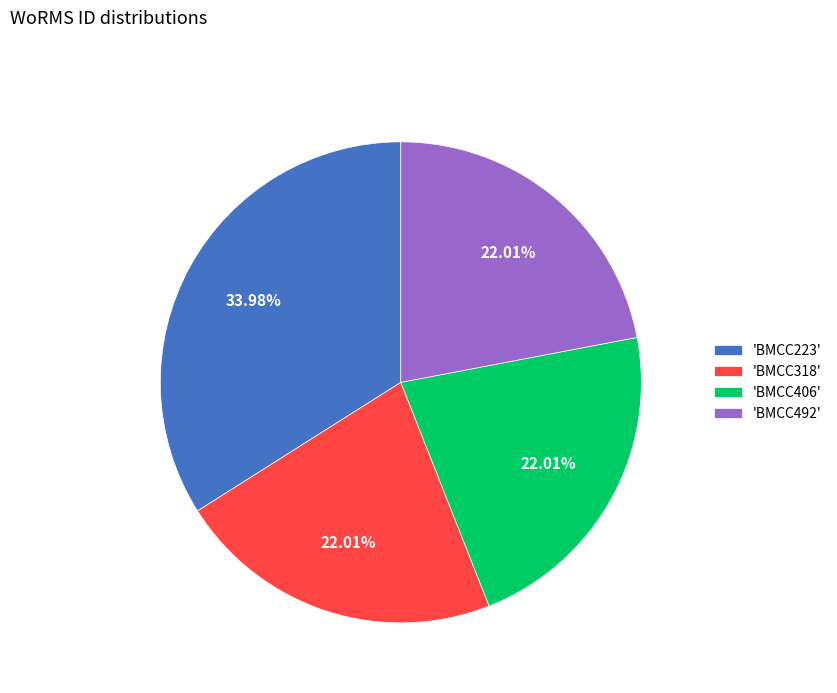

How many segments does this pie chart have?

4